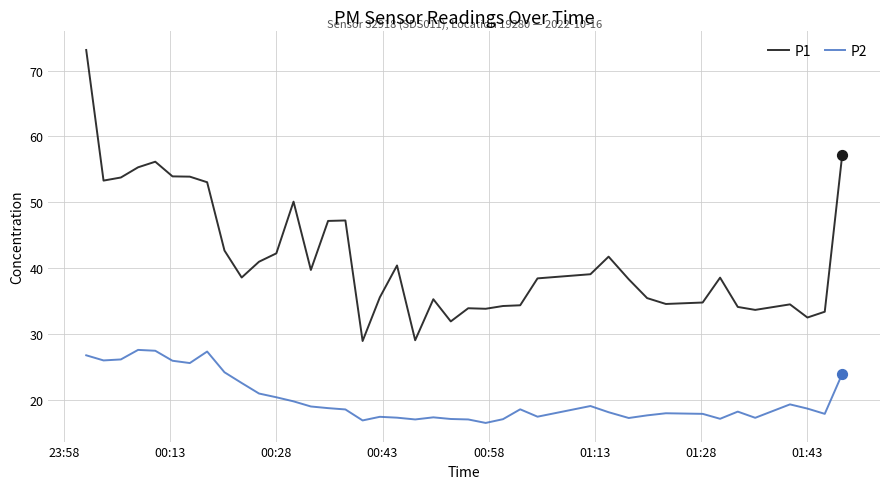

Which series has the largest total across all categories?

P1